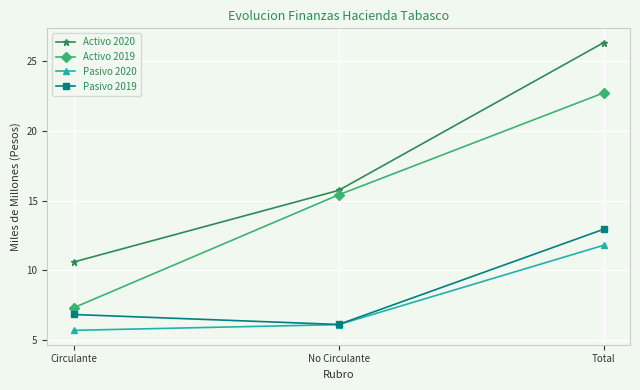

Read the Pasivo 2019 value at Total.

12.9